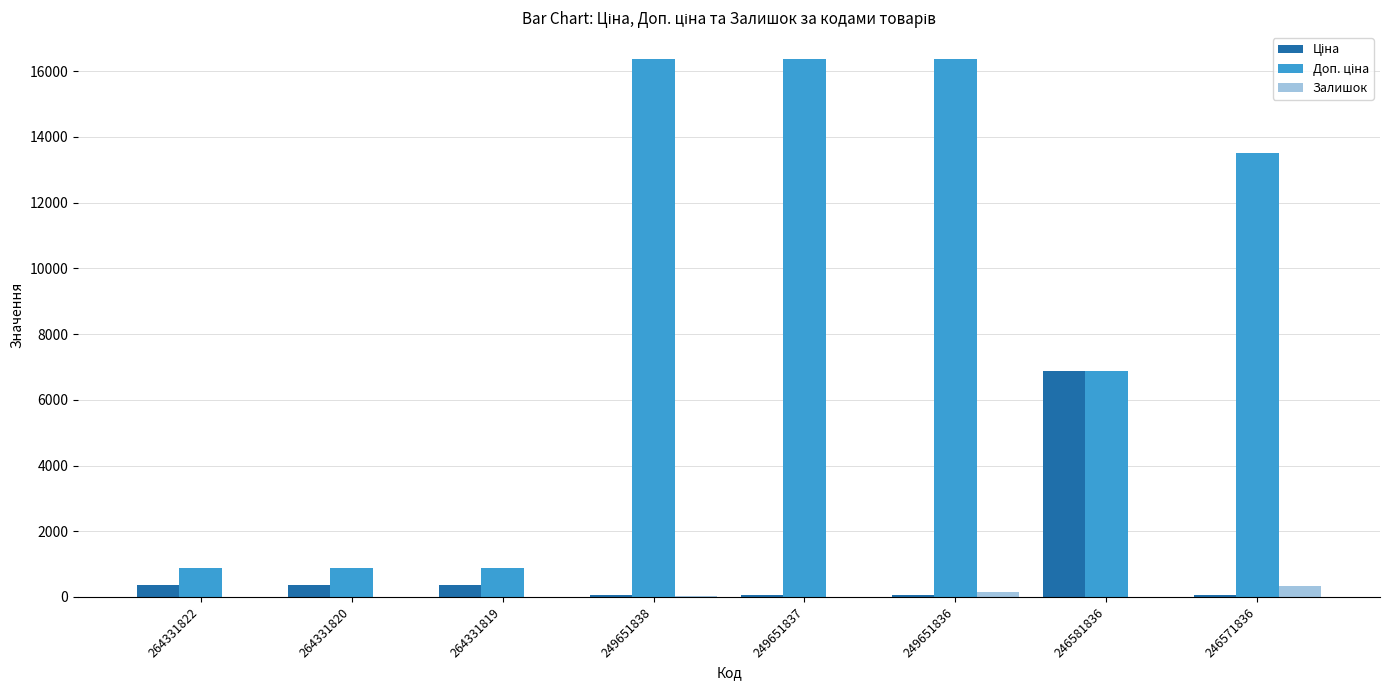

Reading left to right, transcribe all the data shown in this chart.

Ціна: 371.4	371.4	371.4	72.7	72.7	72.7	6869.4	60.0
Доп. ціна: 883.0	883.0	883.0	16366.5	16366.5	16366.5	6869.4	13493.2
Залишок: 0.0	1.0	0.0	19.0	13.0	145.0	10.0	326.0